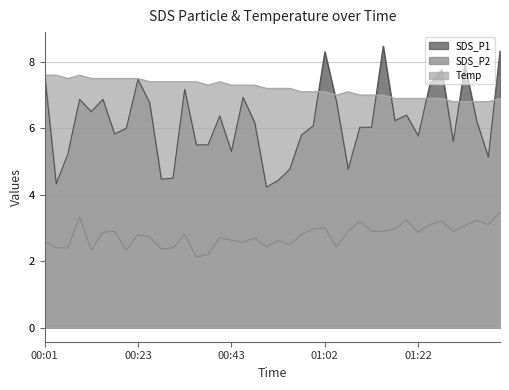

Which series changed the most between 00:57 and 01:07?

SDS_P1